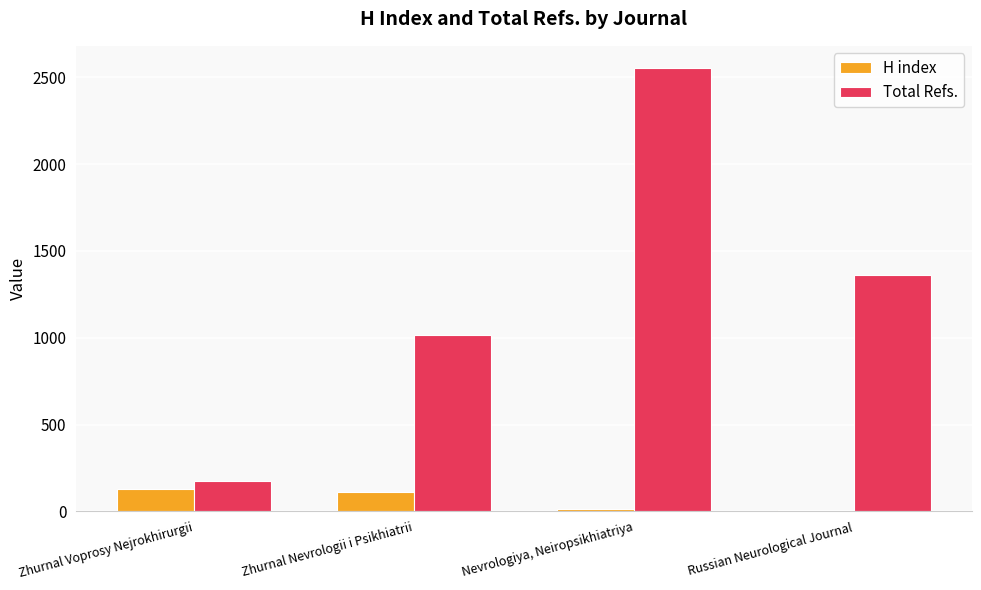

At which category is the sum across all series the highest?

Nevrologiya, Neiropsikhiatriya